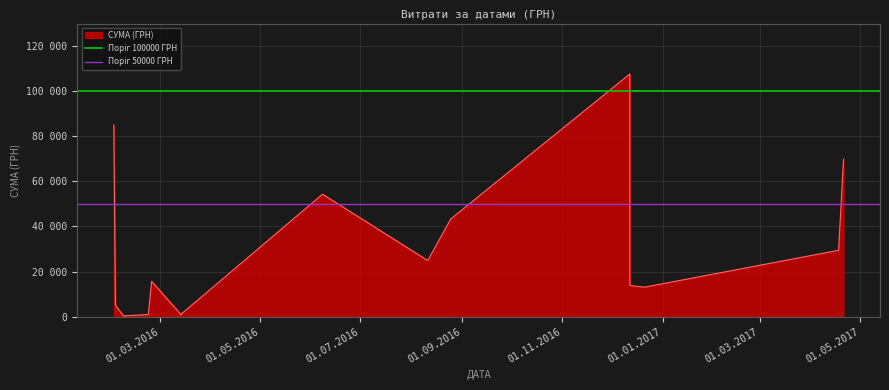

Which category has the lowest value across all series?

01.03.2016